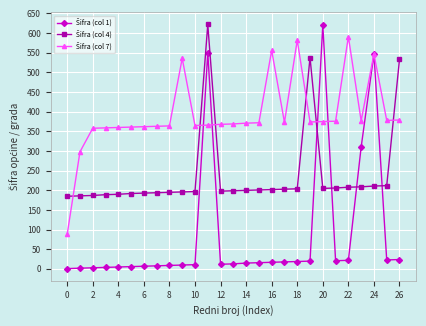

What is the greatest value displayed?

622